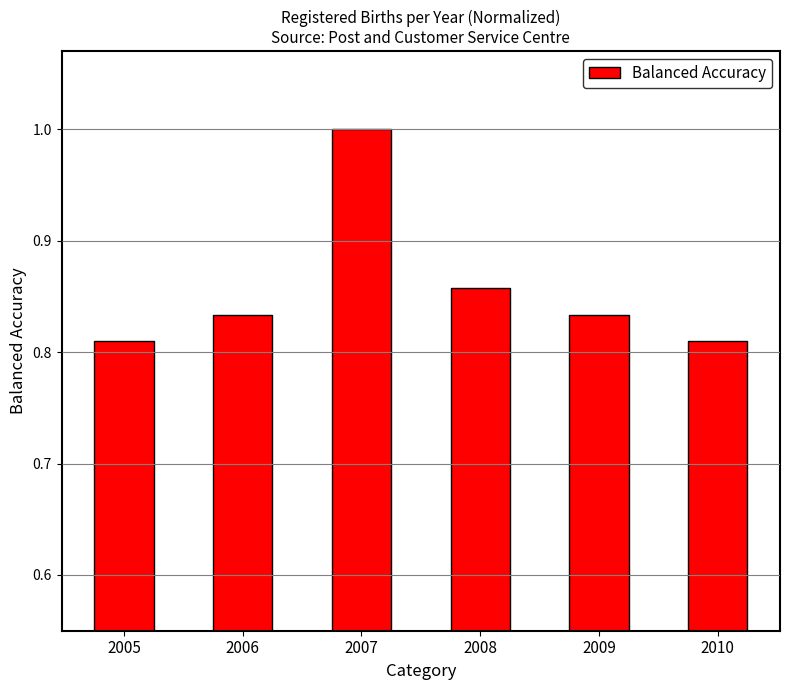

Count the values in the range 0 to 1.

6